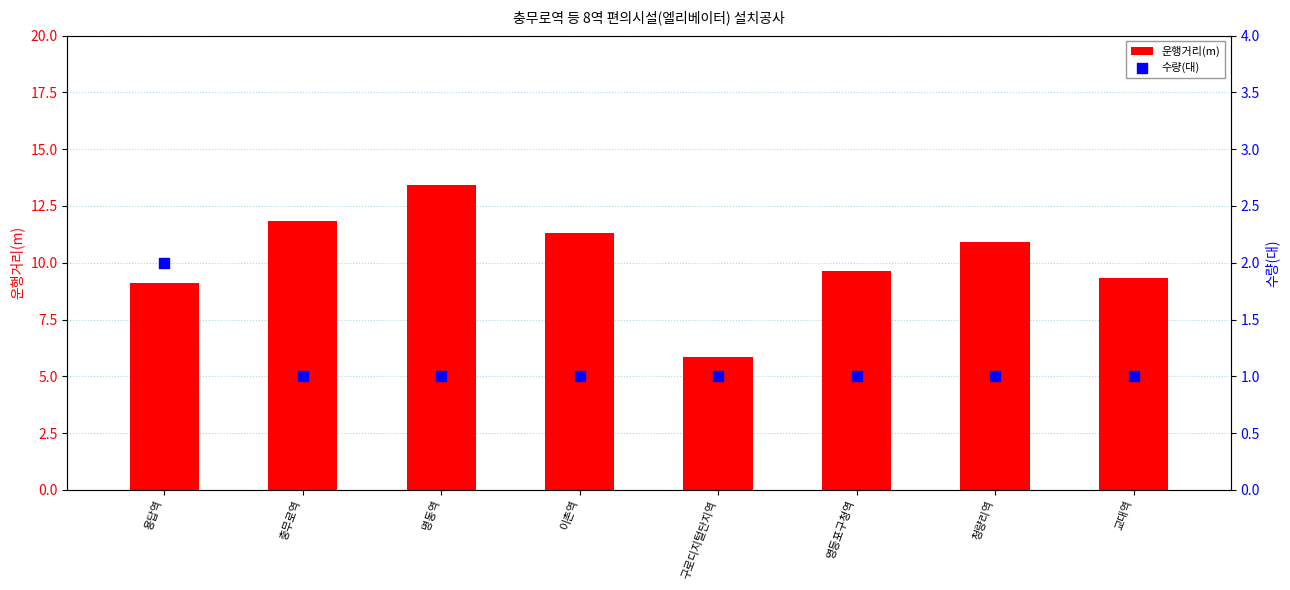

Which series reaches the maximum Y coordinate?

운행거리(m)